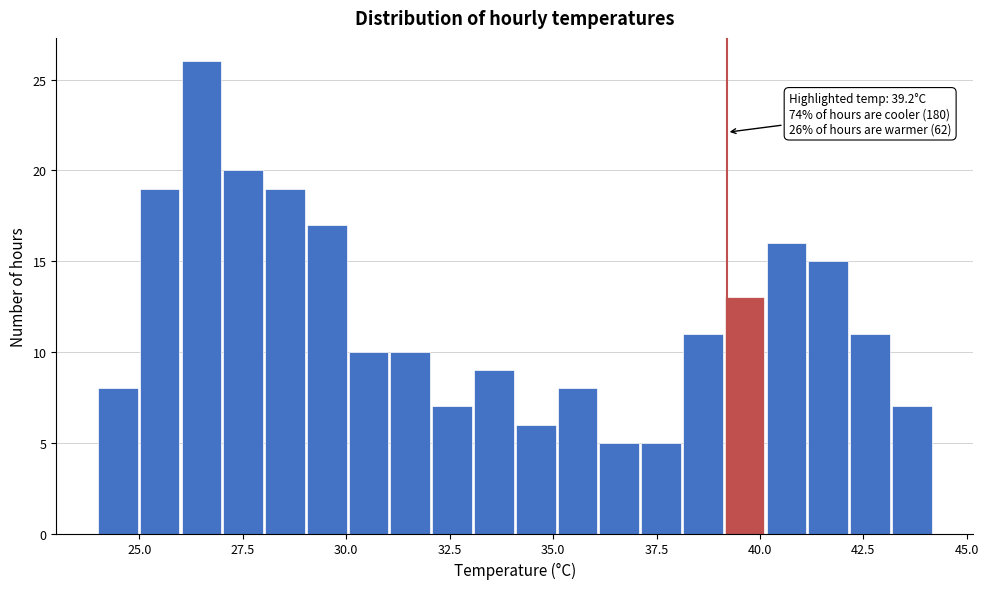

Read against the x-axis, roughly where is the centre of the tallest bar?

26.5